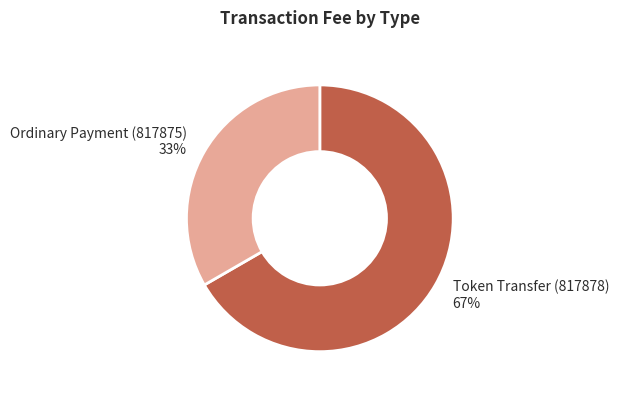

Is there any slice that represents more than half of the pie?

Yes